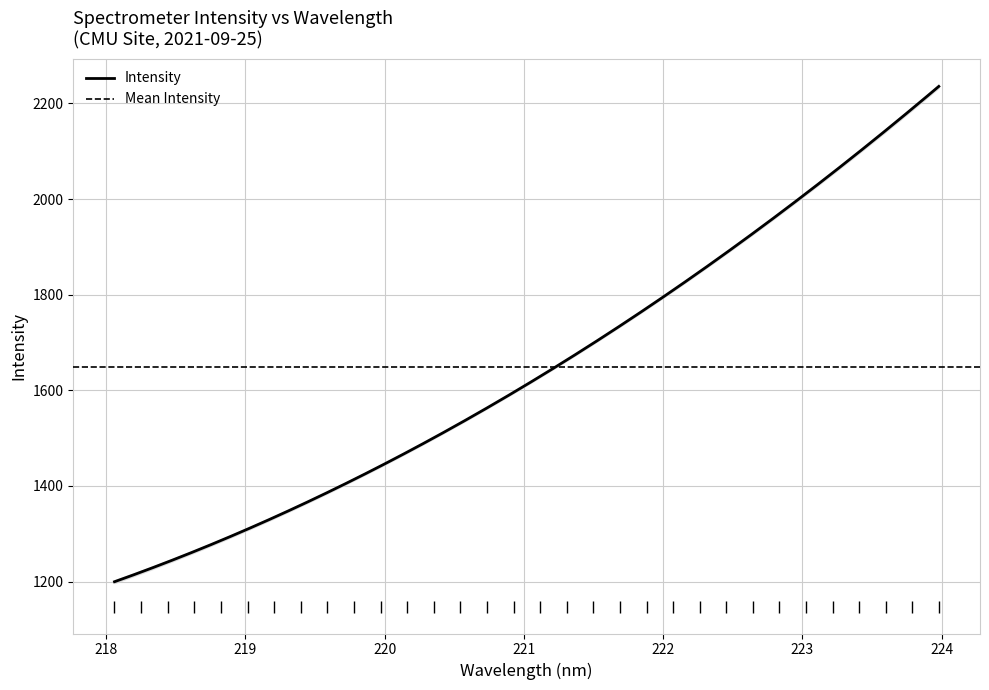

What is the maximum value for Intensity?

2235.7